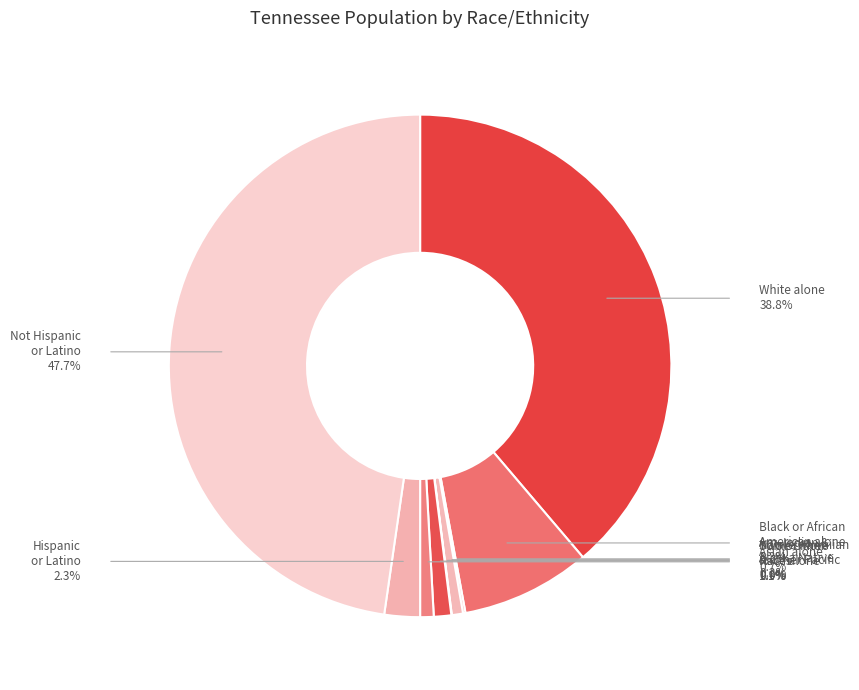

Is there any slice that represents more than half of the pie?

No